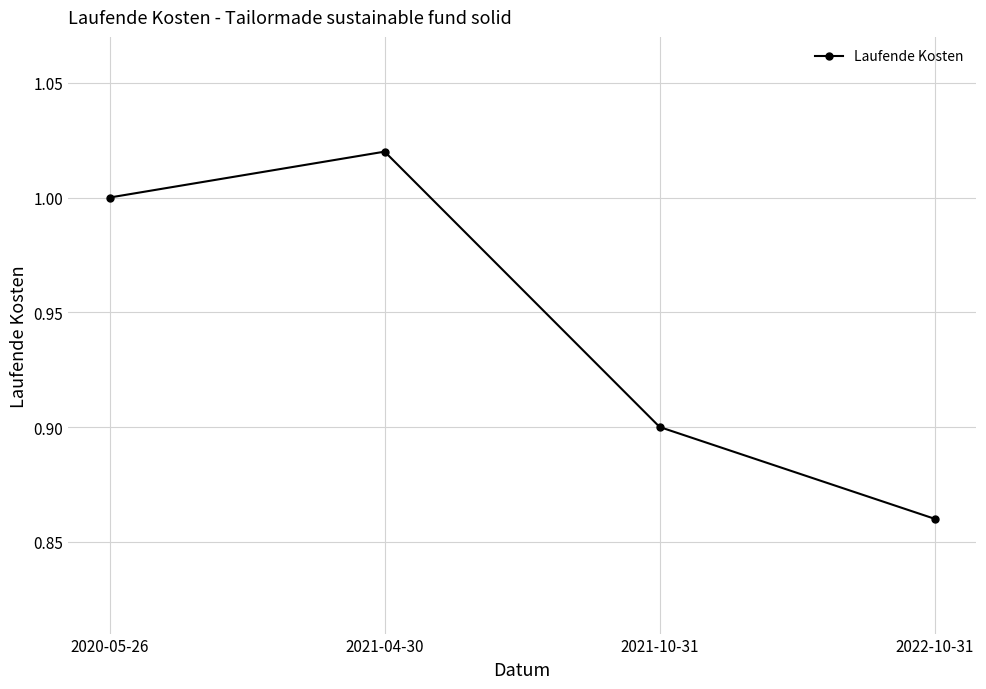

How many categories are shown in the chart?

4